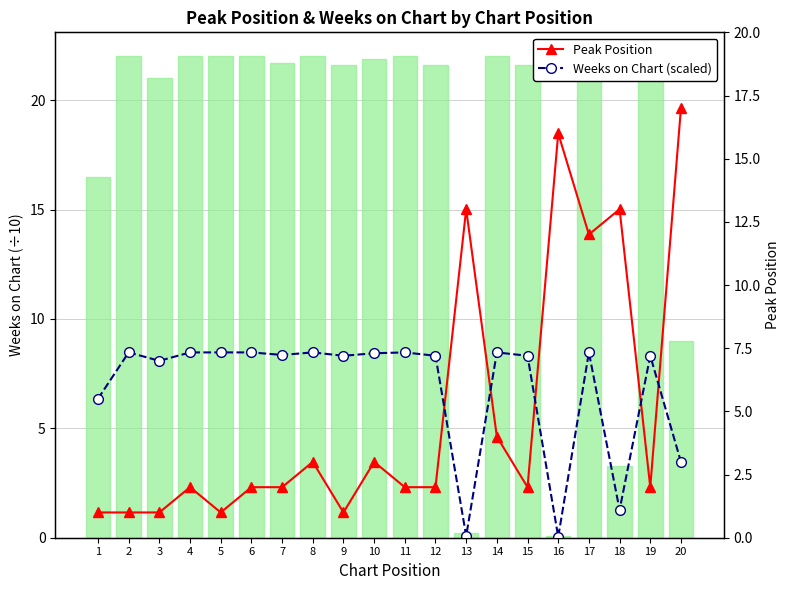

Which category has the lowest value in the Weeks on Chart (scaled) series?

16